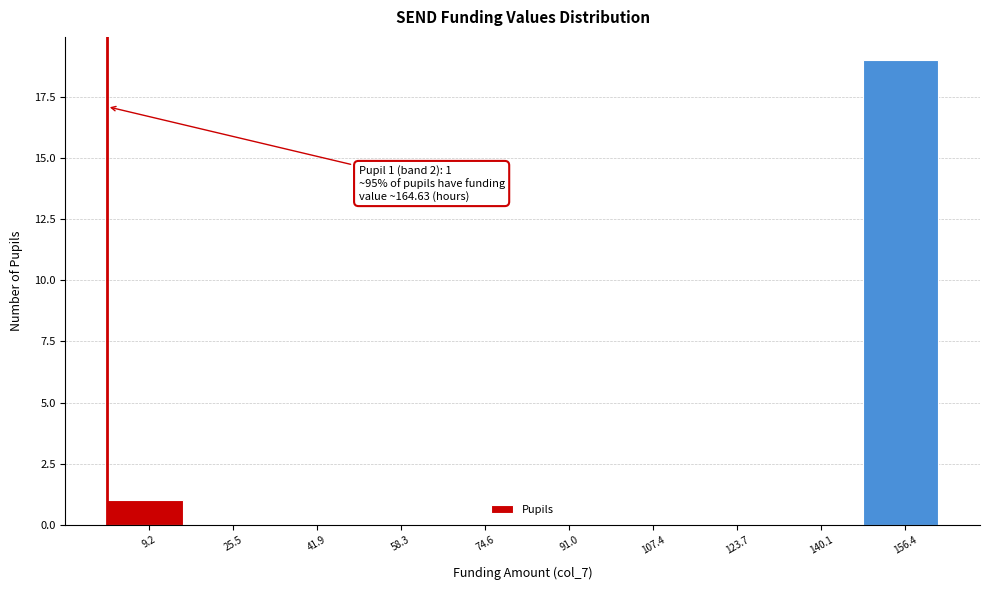

Over which range of the x-axis is the bar tallest?

148 to 164